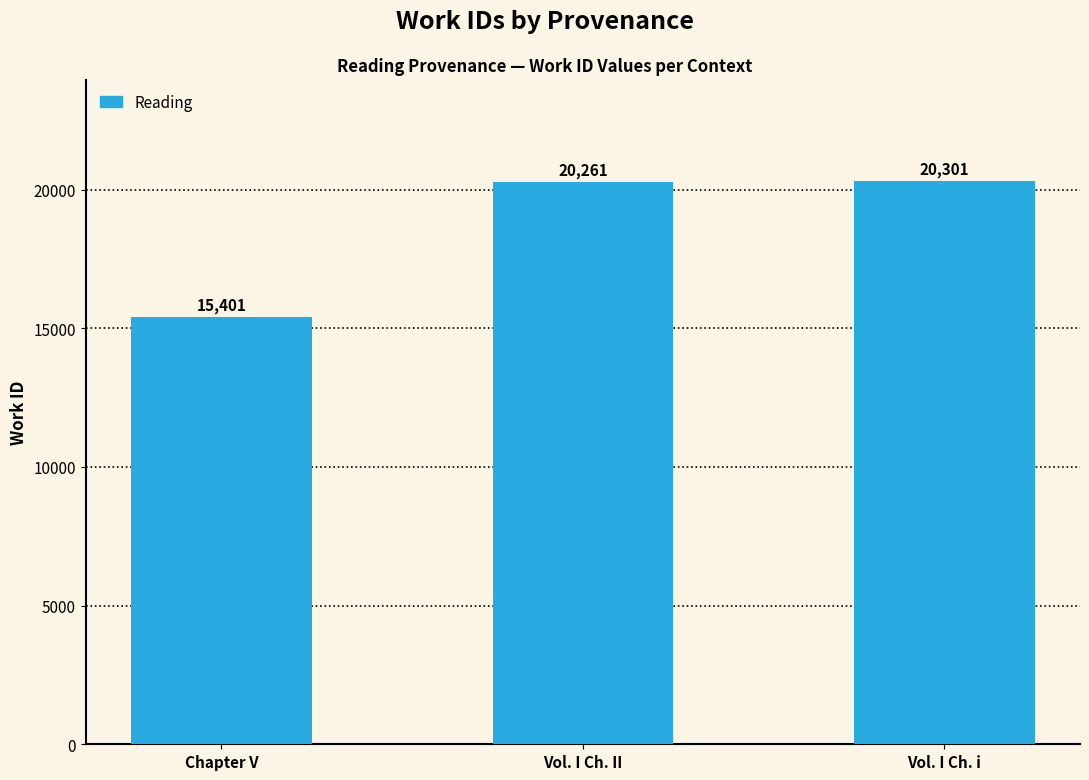

How many data points does each series have?

3